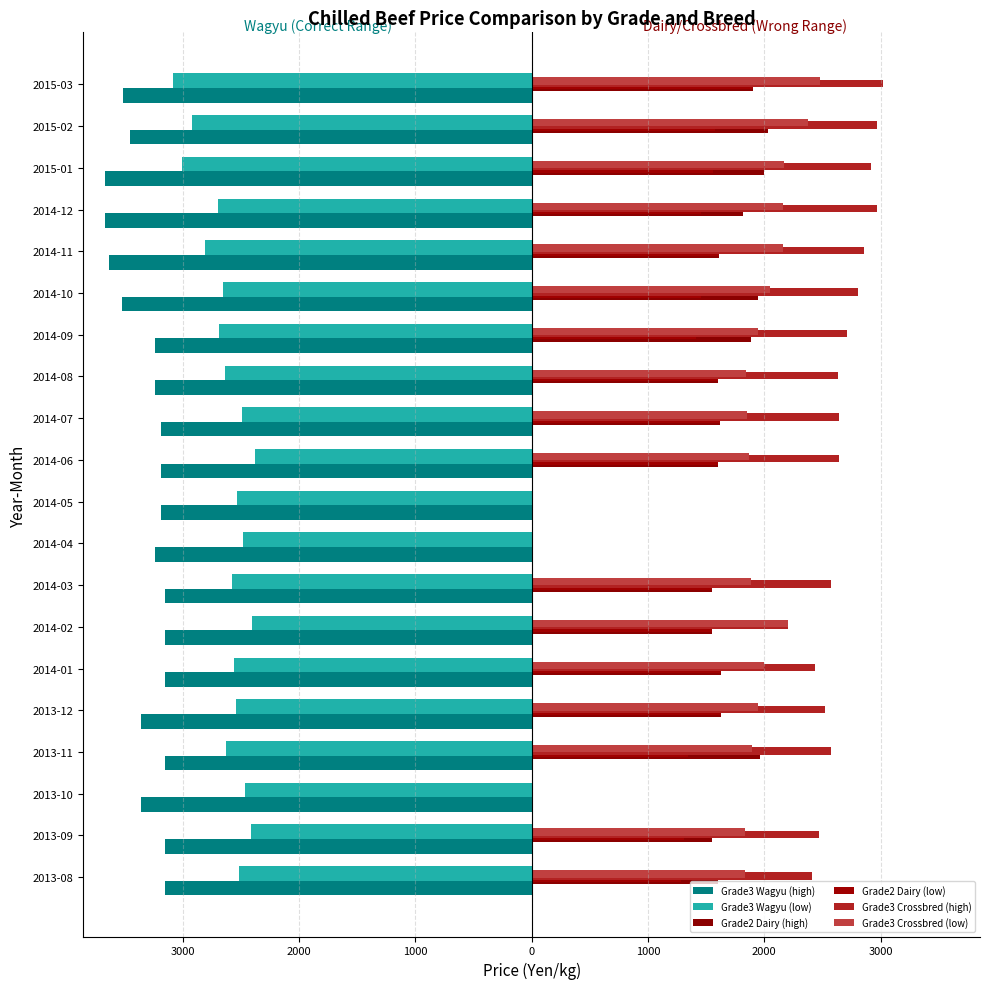

What is the difference between the maximum and second lowest values in the Grade3 Wagyu (low) series?

634.0